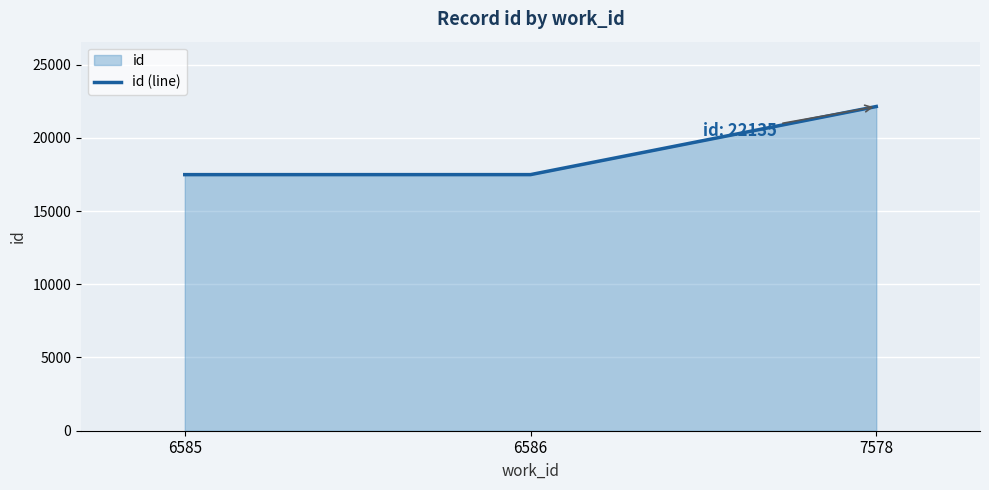

What is the sum of the values at 6586 and 6585?

34969